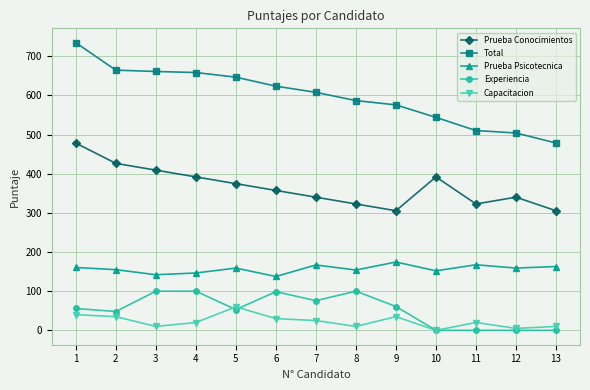

Which series changed the most between 4 and 12?

Total